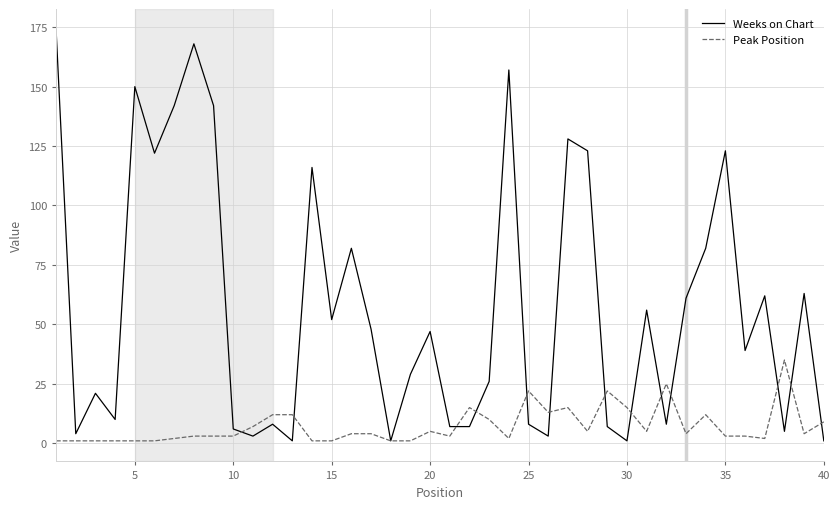

Which series has the largest total across all categories?

Weeks on Chart